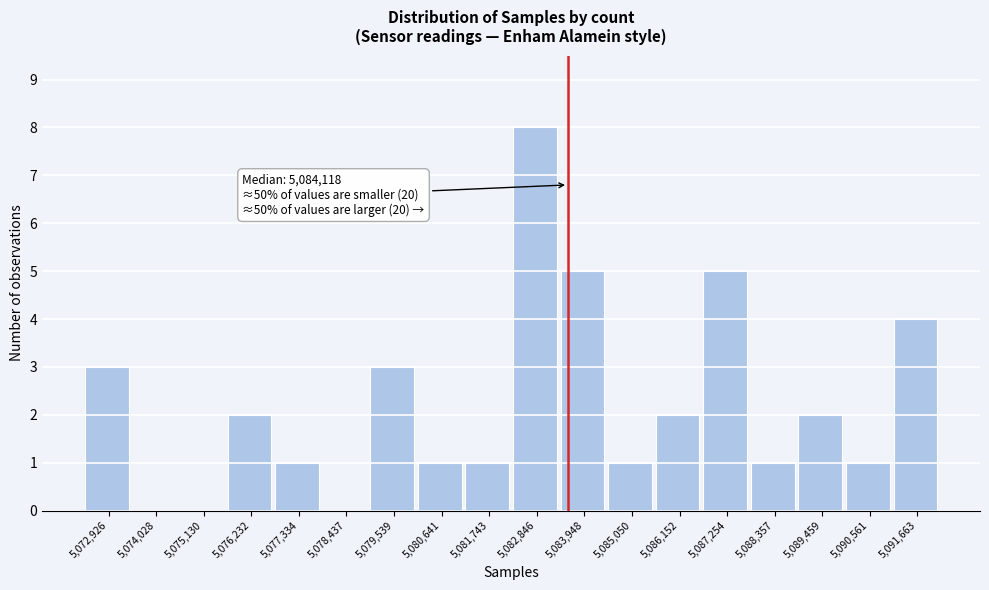

Reading left to right, transcribe all the data shown in this chart.

5,072,926=3	5,074,028=0	5,075,130=0	5,076,232=2	5,077,334=1	5,078,437=0	5,079,539=3	5,080,641=1	5,081,743=1	5,082,846=8	5,083,948=5	5,085,050=1	5,086,152=2	5,087,254=5	5,088,357=1	5,089,459=2	5,090,561=1	5,091,663=4